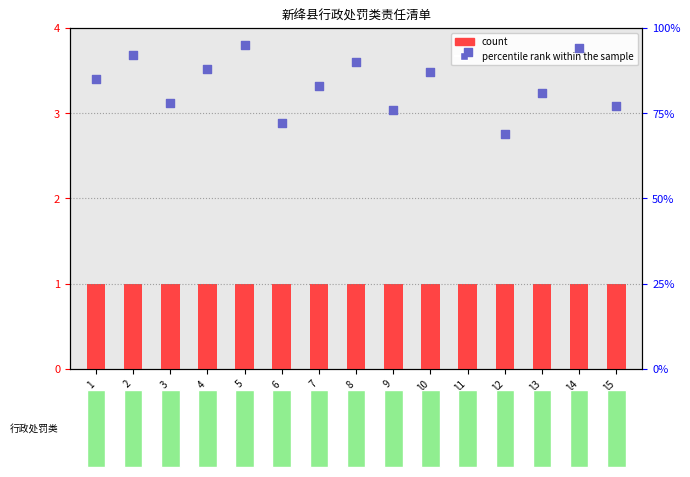

At how many categories does at least one series exceed 56?

15